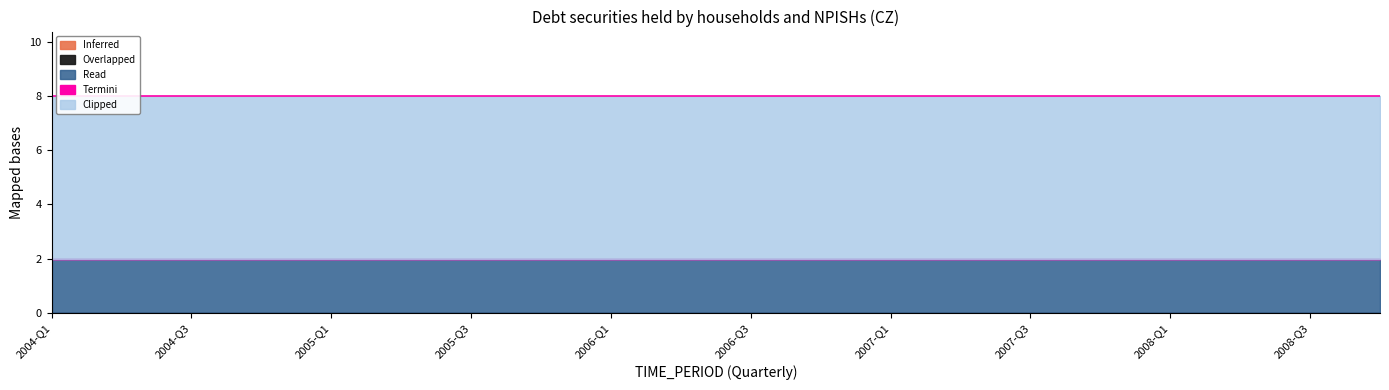

Between 2004-Q4 and 2004-Q2, which is larger?

2004-Q4